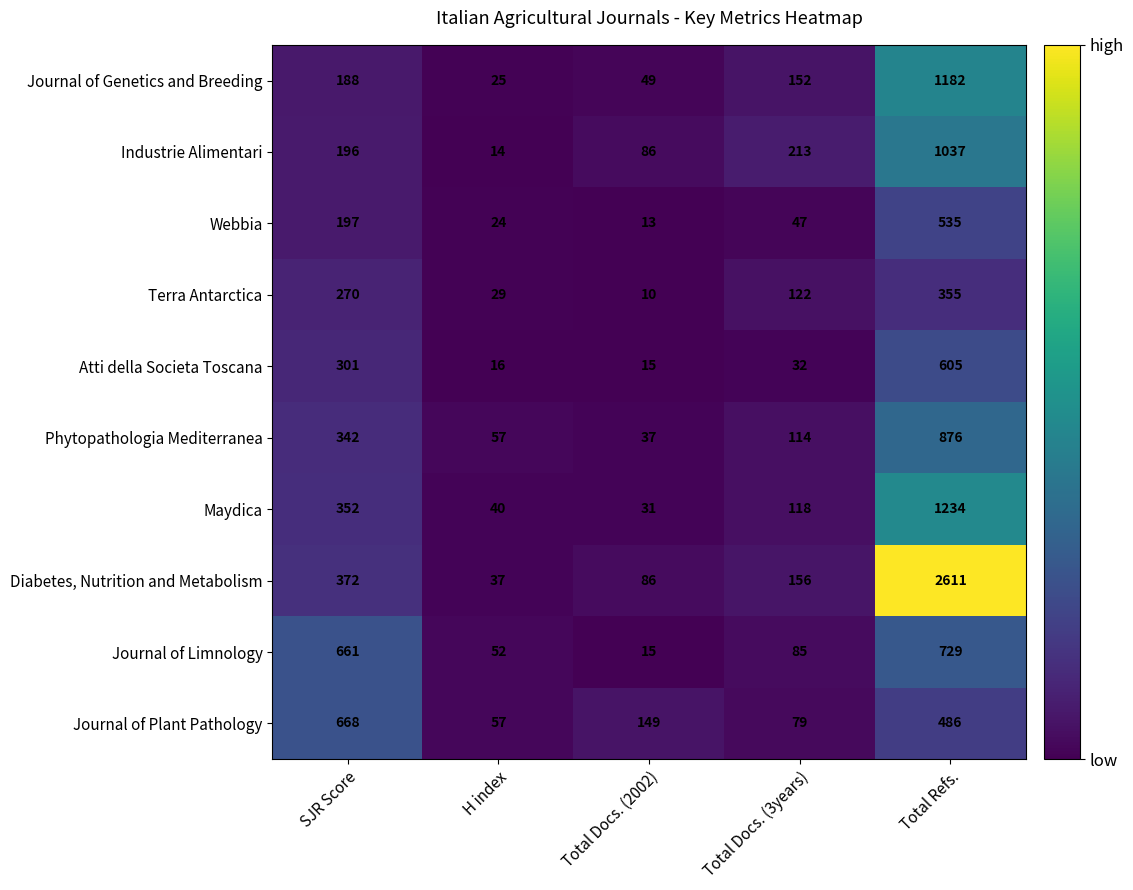

List the labels in order of Webbia value, smallest first.

Total Docs. (2002), H index, Total Docs. (3years), SJR Score, Total Refs.